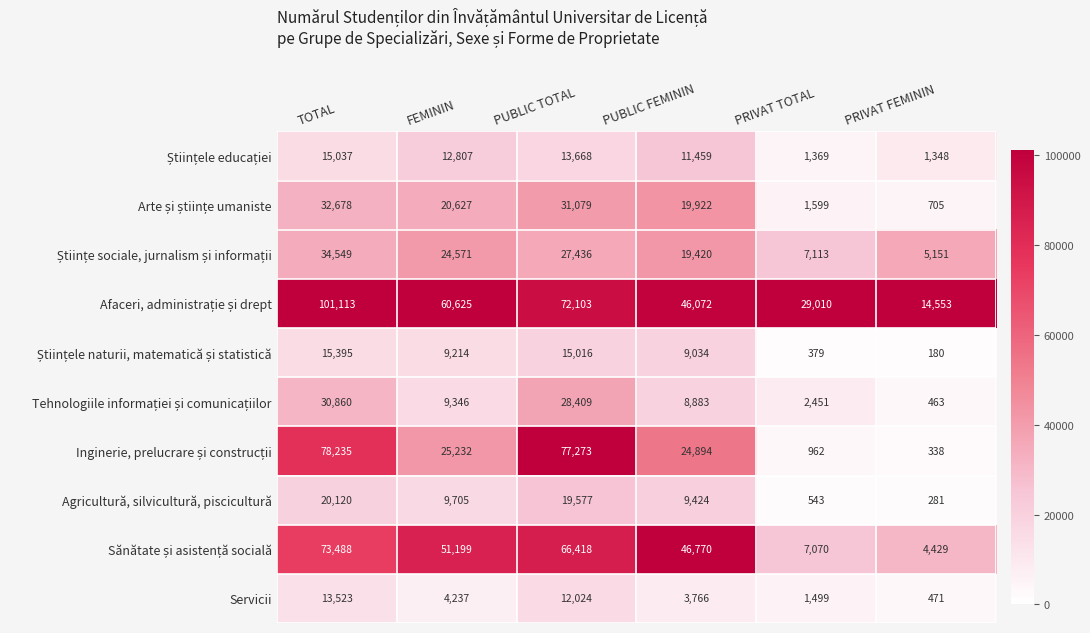

What is the greatest value displayed?

101113